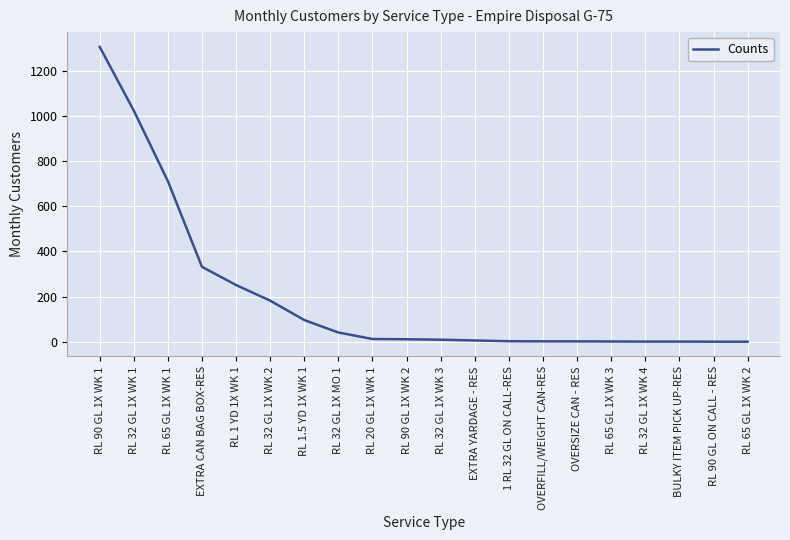

What is the change in value from EXTRA CAN BAG BOX-RES to RL 32 GL 1X WK 2?

-149.6